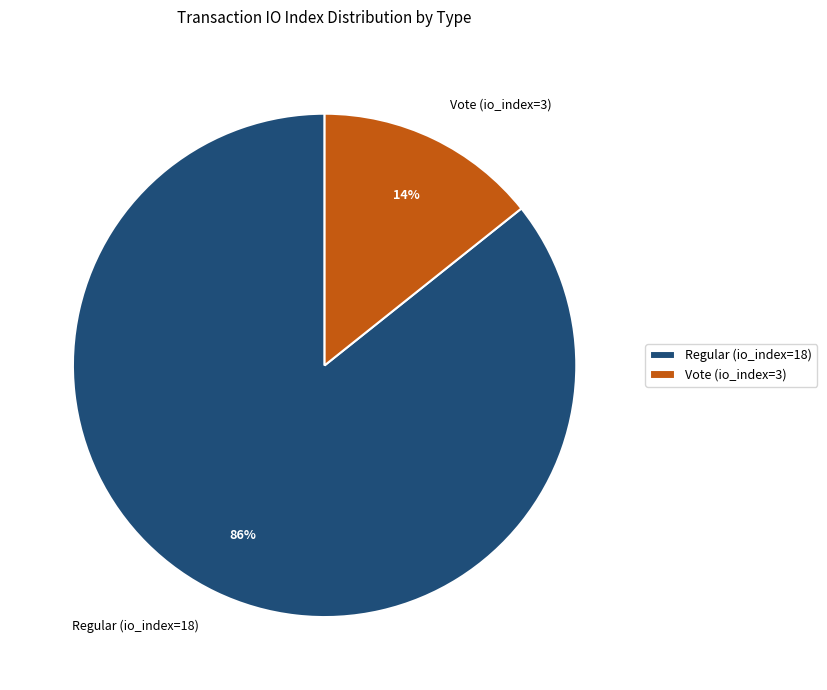

The Vote (io_index=3) slice represents 29% of the pie. True or false?

False